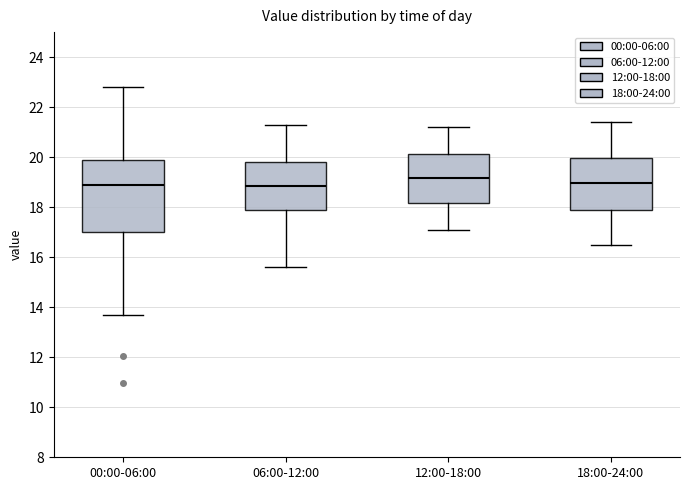

Reading left to right, transcribe this box plot: for each box, give where its median line is, the range the box spans, and where its two whiskers end, as read against the y-axis. The values are not printed on the chart, so give them approximately, as read against the axis.

00:00-06:00: median 18.8, box 17.0 to 19.8, whiskers 13.8 to 22.8
06:00-12:00: median 18.8, box 17.8 to 19.8, whiskers 15.6 to 21.4
12:00-18:00: median 19.2, box 18.2 to 20.2, whiskers 17.2 to 21.2
18:00-24:00: median 19.0, box 17.8 to 20.0, whiskers 16.6 to 21.4